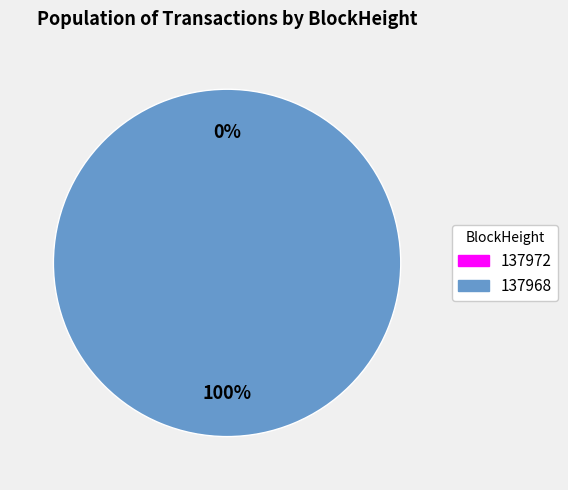

Which slice is the smallest?

137972